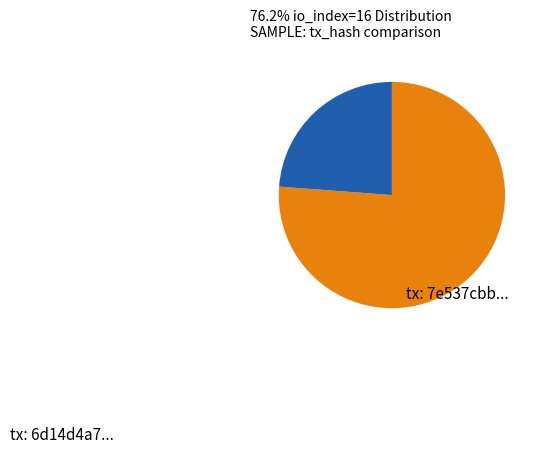

Is there any slice that represents more than half of the pie?

Yes